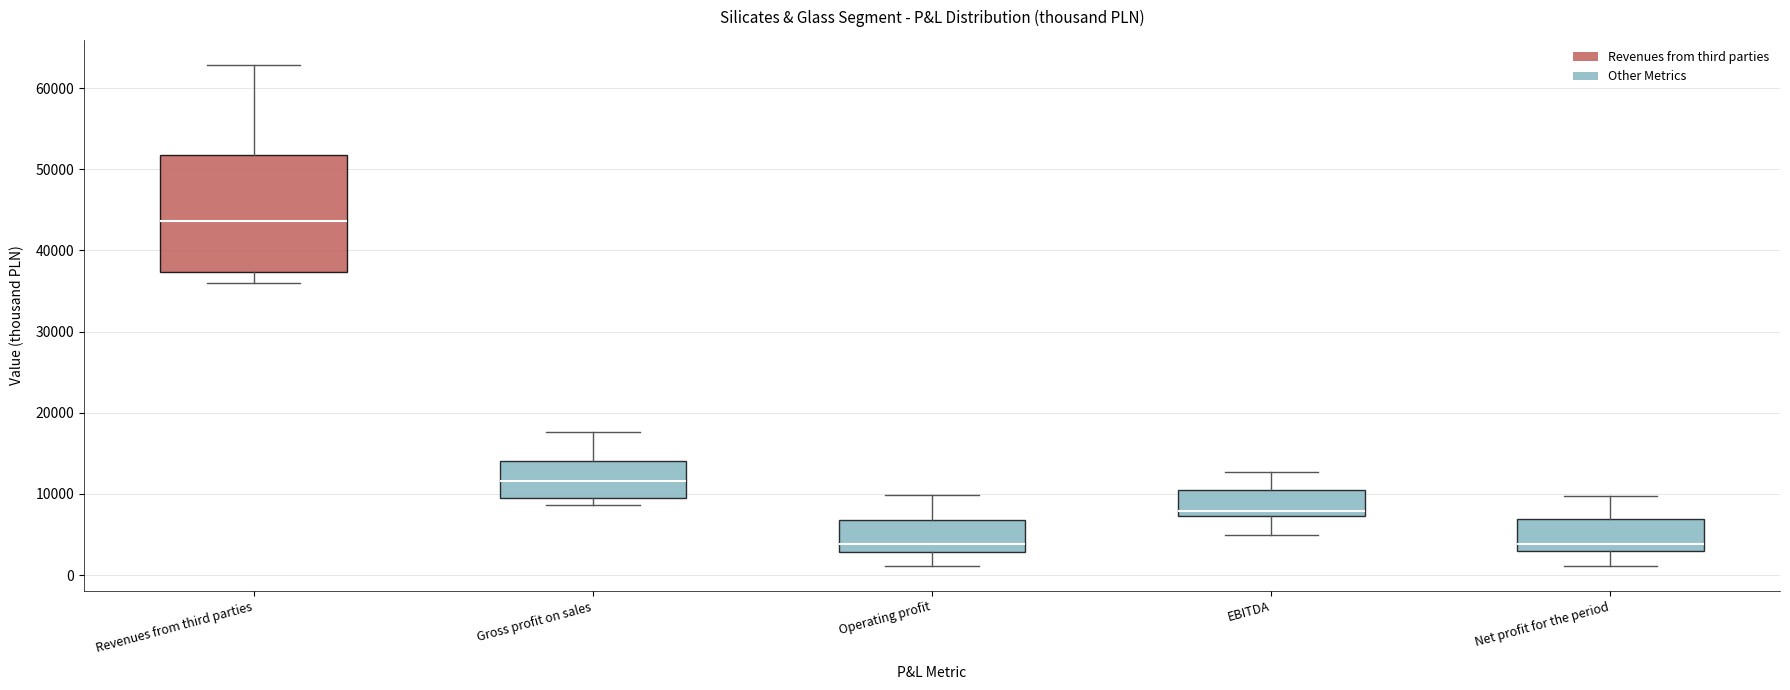

Which box is the tallest, from its lower edge to its upper edge?

Revenues from third parties